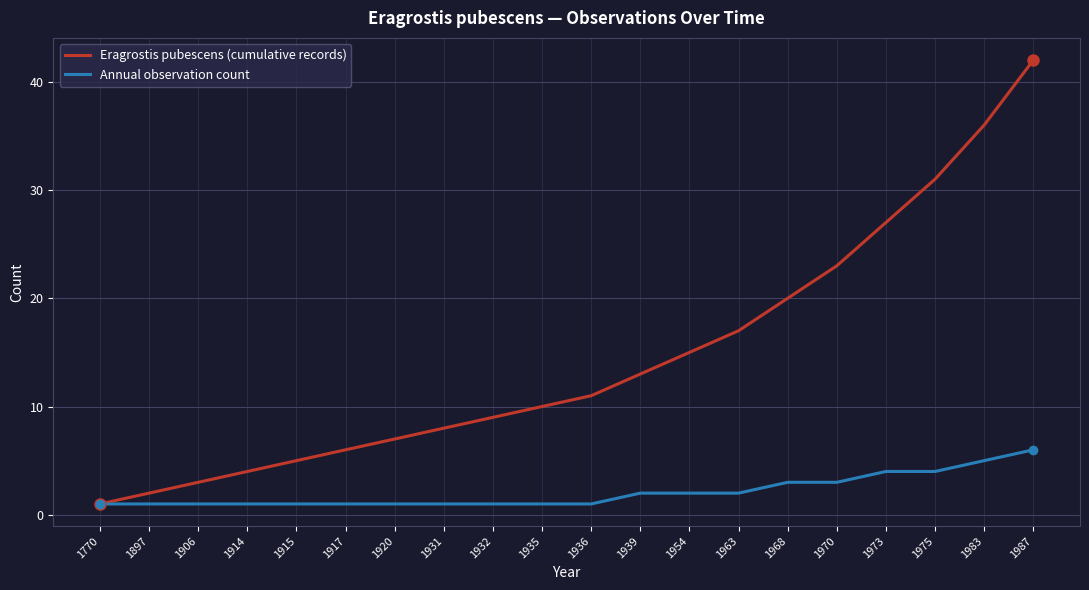

Is it true that Eragrostis pubescens (cumulative records) equals 20 at 1968?

True